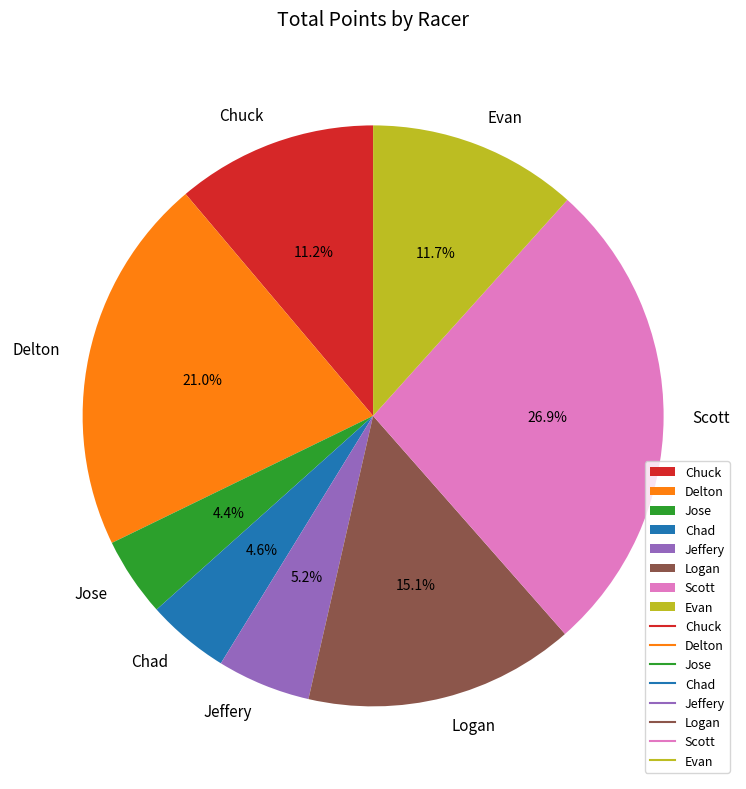

How many slices are in this pie chart?

8